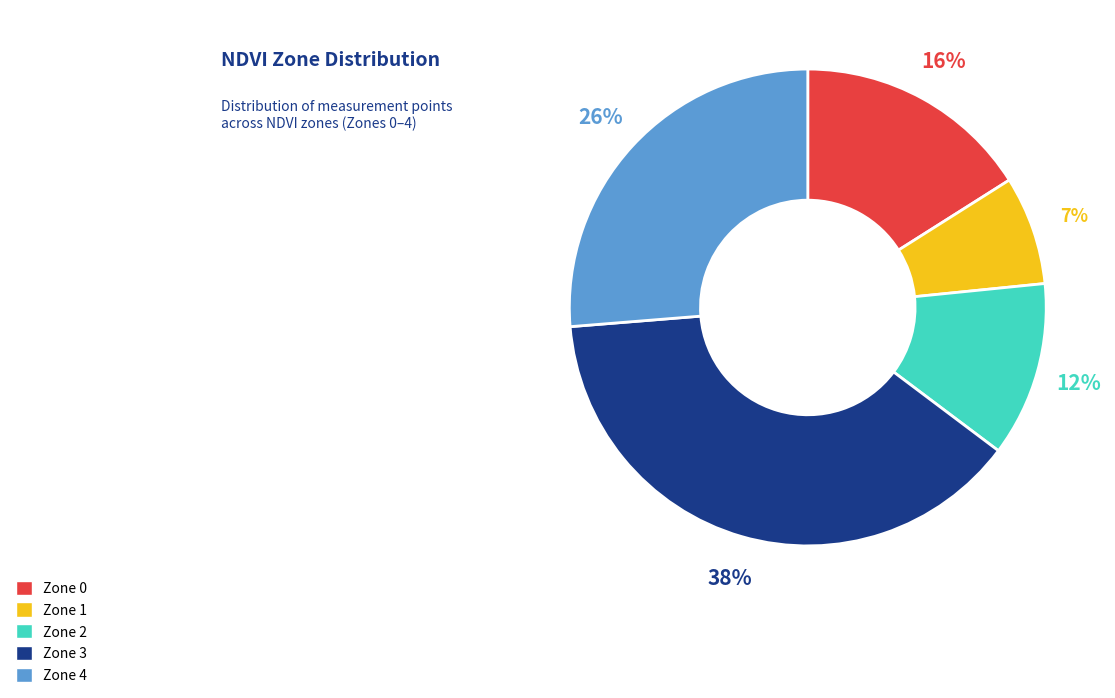

How many slices are in this pie chart?

5